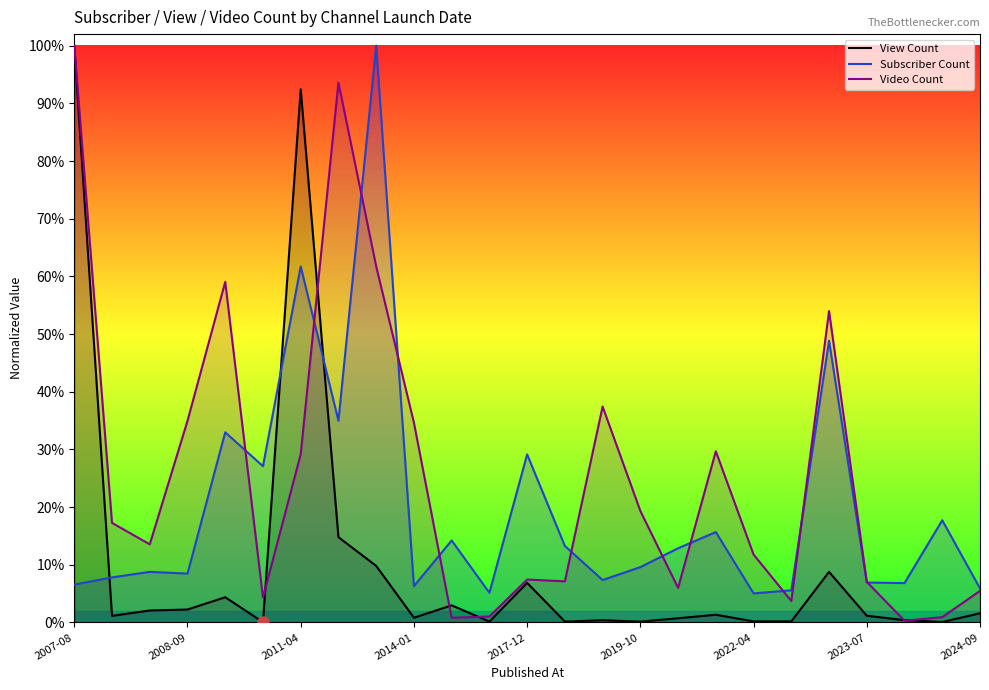

How many times do Subscriber Count and View Count cross each other?

3